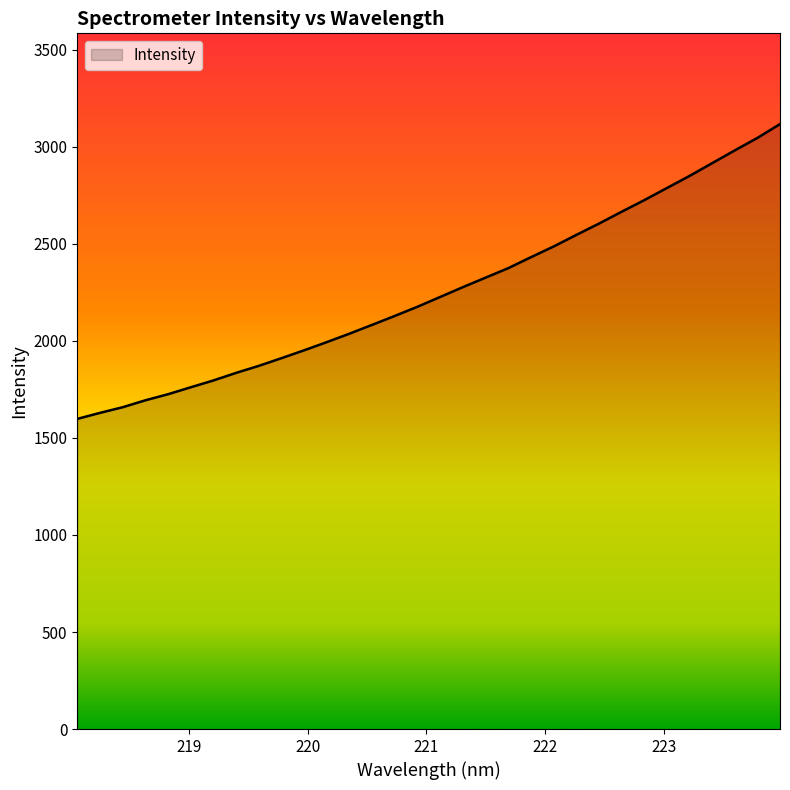

How many lines are shown in the chart?

1